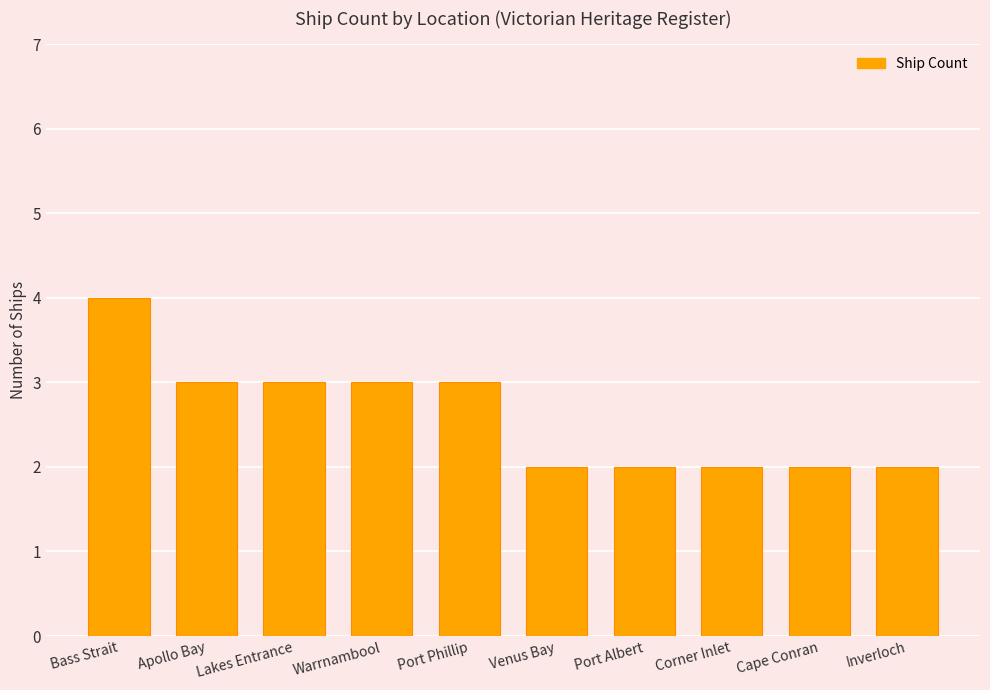

What is the difference between the values at Port Albert and Port Phillip?

1